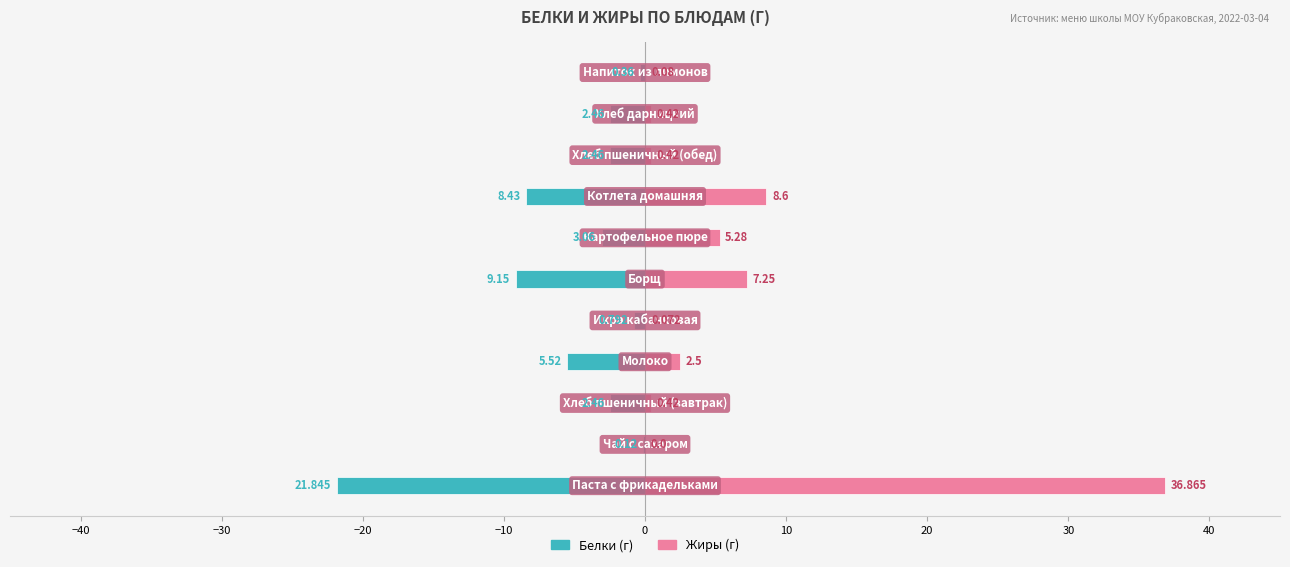

Rank the series by their maximum value, from highest to lowest.

Жиры, Белки